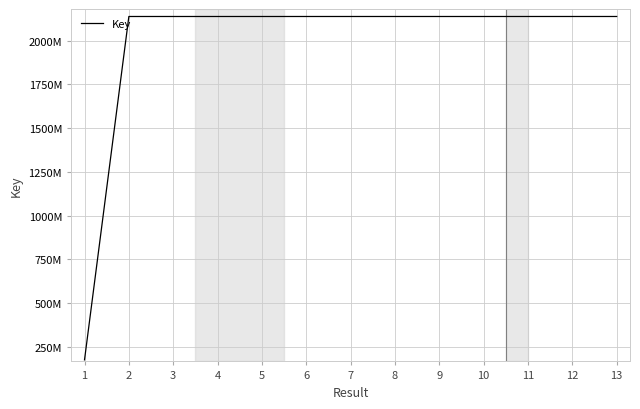

List the labels in order of value, smallest first.

1, 10, 9, 7, 4, 5, 6, 2, 3, 8, 13, 12, 11